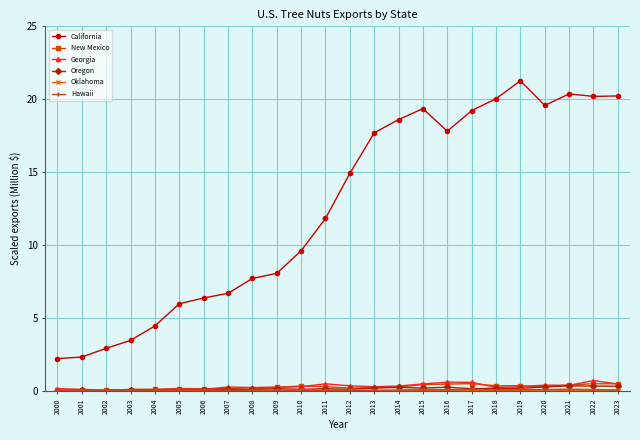

Which series changed the most between 2005 and 2022?

California